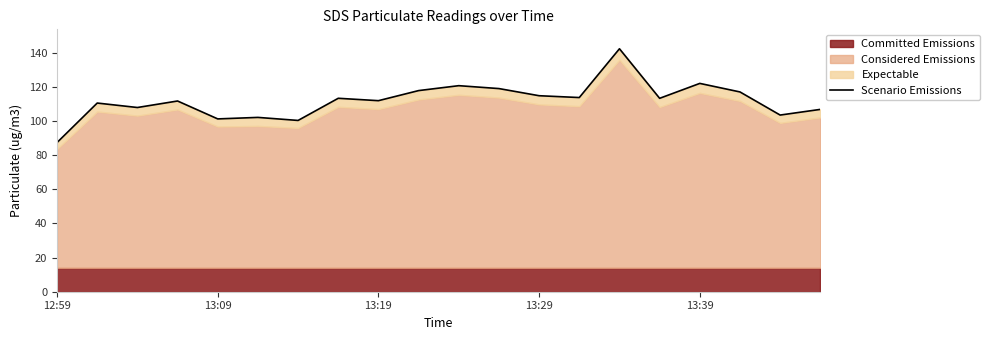

True or false: the data has more than 0 interior local peaks.

True